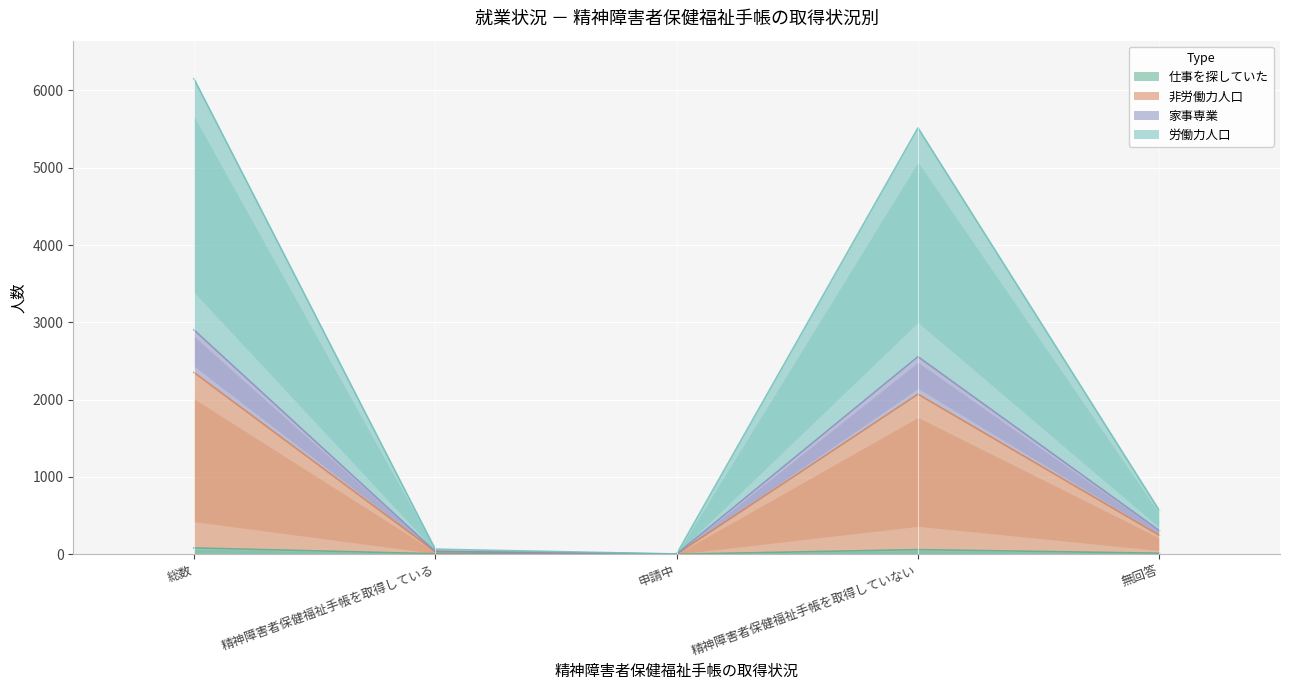

What position from the left is 無回答?

5